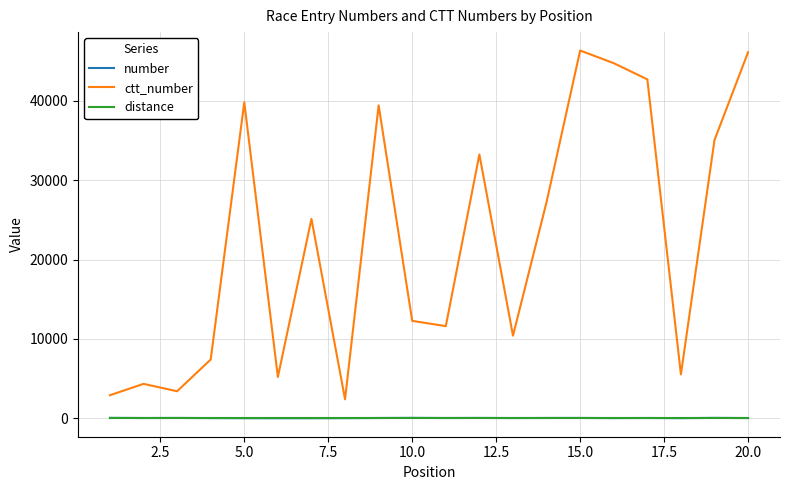

What are all the series names shown in the legend?

number, ctt_number, distance